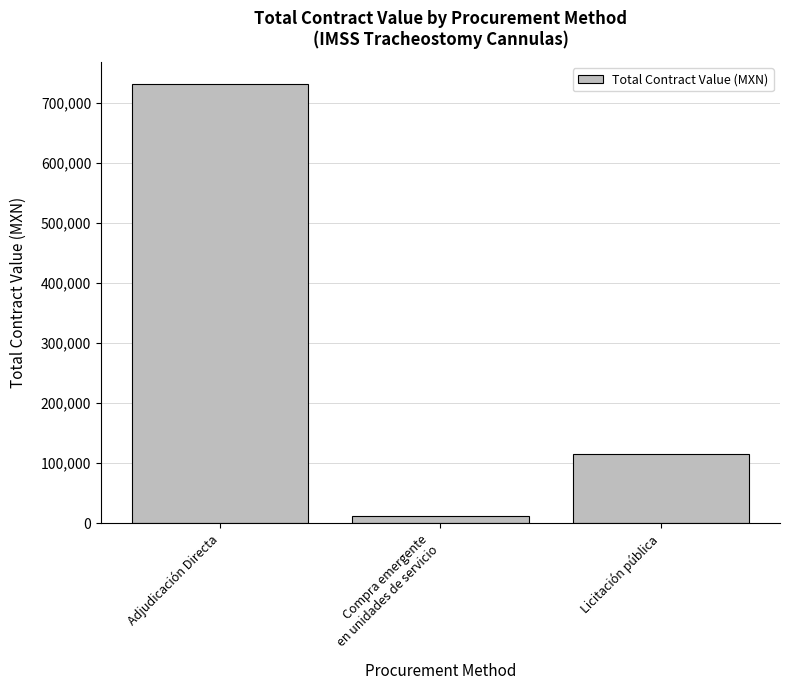

The chart shows a value of 731211.6 at Adjudicación Directa. True or false?

True